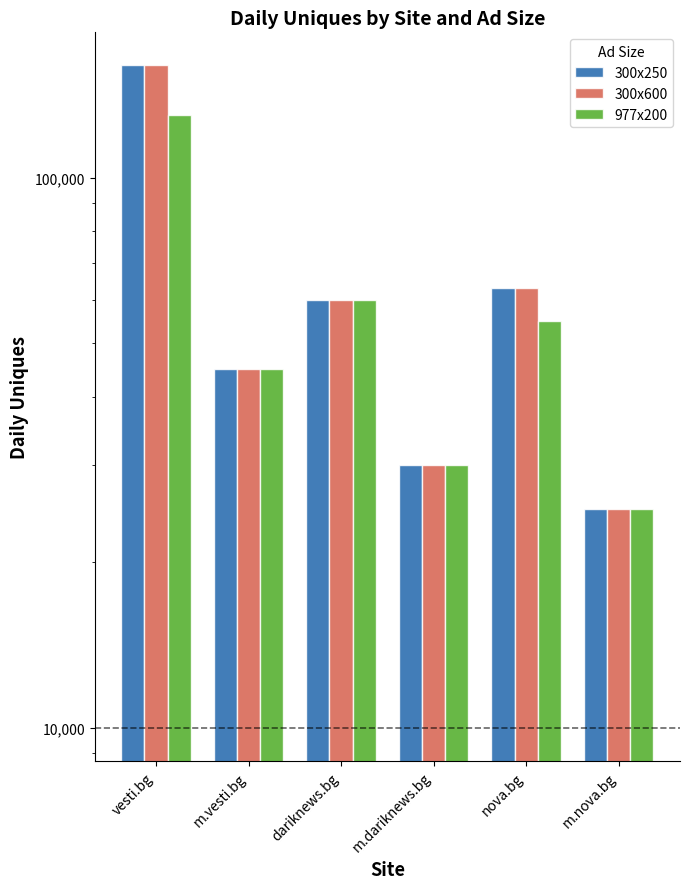

Reading left to right, list all the values displayed in this chart.

300x250: vesti.bg=160000	m.vesti.bg=45000	dariknews.bg=60000	m.dariknews.bg=30000	nova.bg=63000	m.nova.bg=25000
300x600: vesti.bg=160000	m.vesti.bg=45000	dariknews.bg=60000	m.dariknews.bg=30000	nova.bg=63000	m.nova.bg=25000
977x200: vesti.bg=130000	m.vesti.bg=45000	dariknews.bg=60000	m.dariknews.bg=30000	nova.bg=55000	m.nova.bg=25000